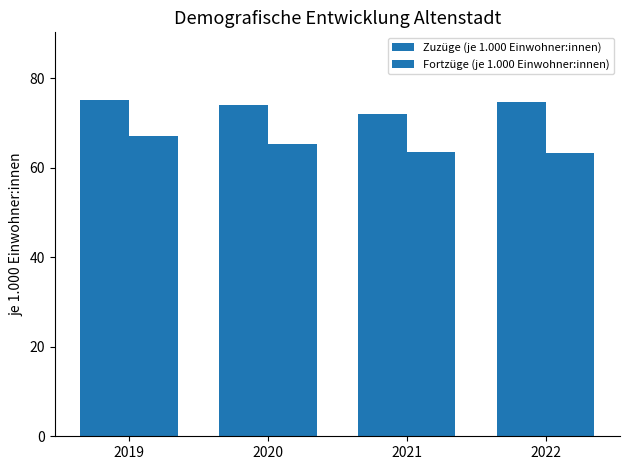

Which category has the highest value in the Fortzüge (je 1.000 Einwohner:innen) series?

2019